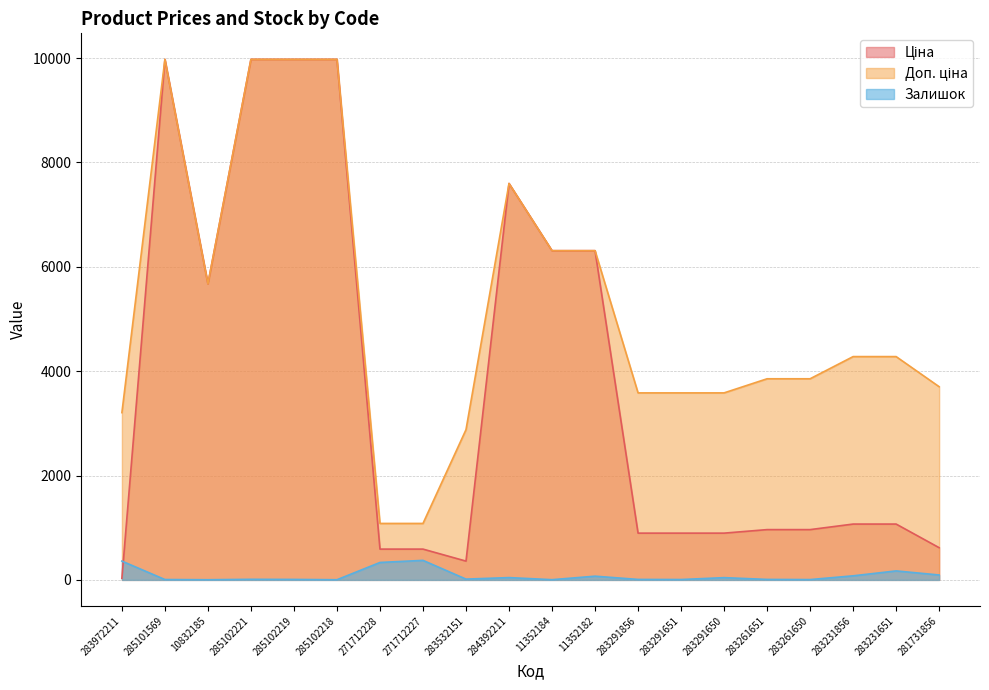

True or false: Доп. ціна and Ціна intersect in this chart.

False